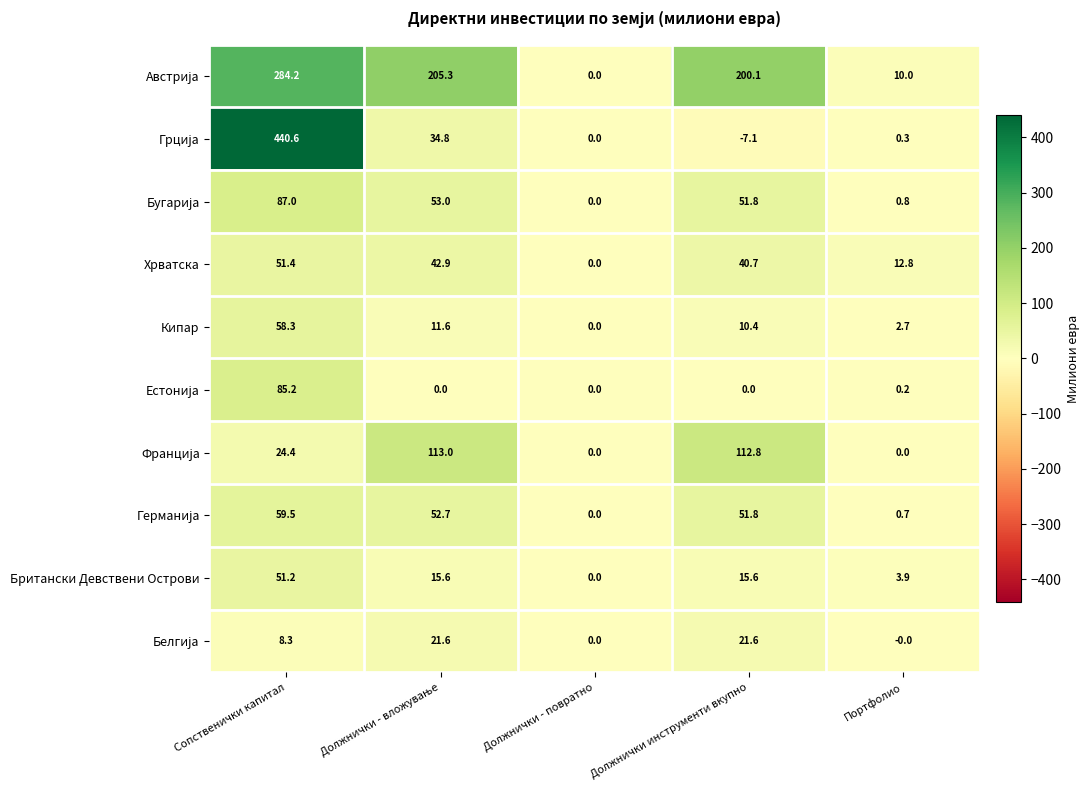

What is the difference between the Хрватска values at Сопственички капитал and Должнички инструменти вкупно?

10.7